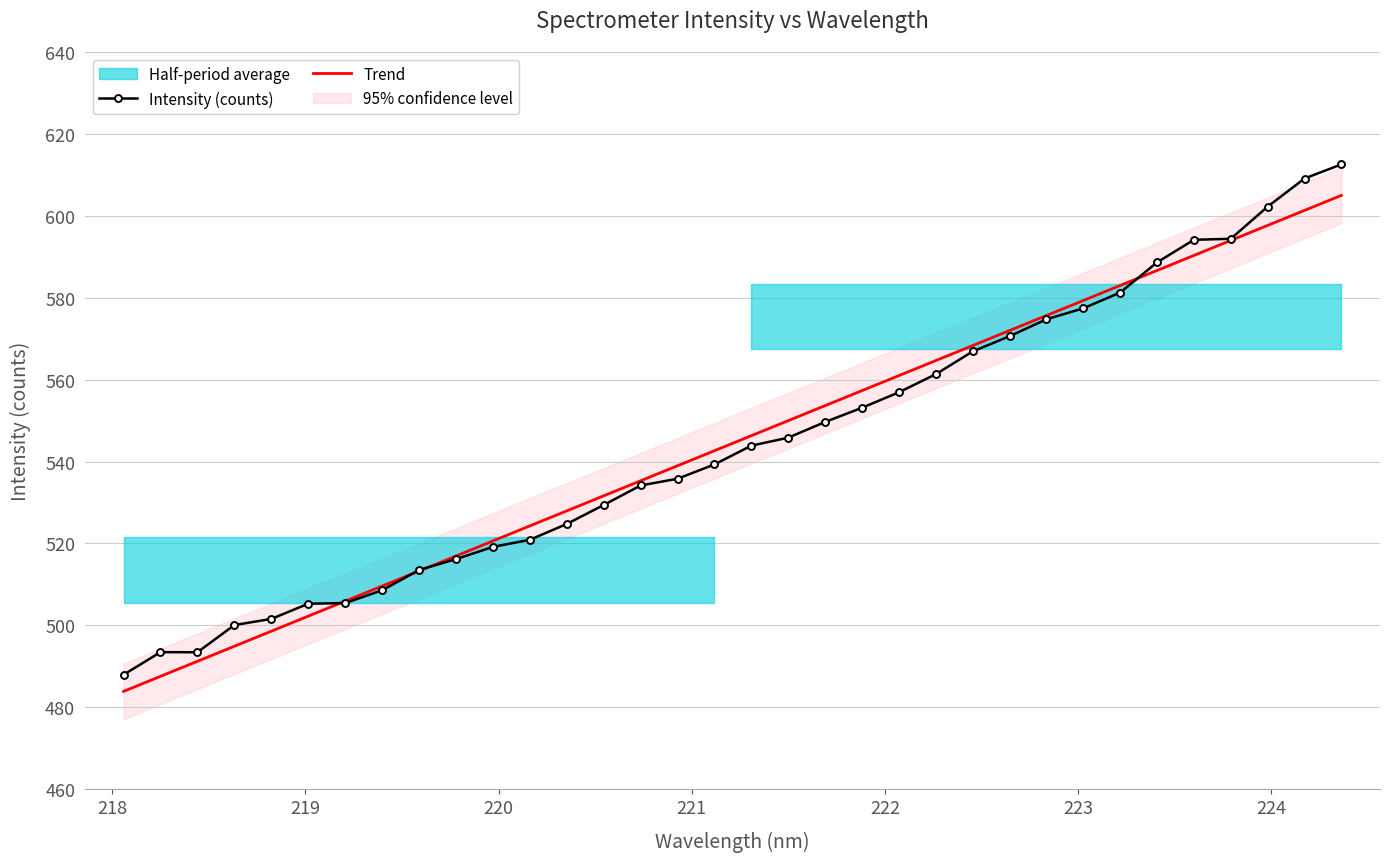

What is the lowest value of the Trend series?

483.9